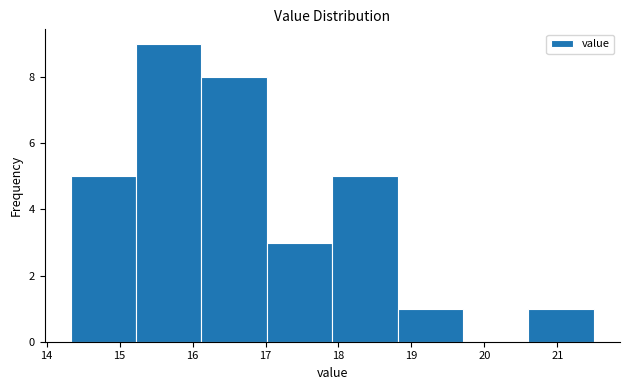

What is the height of the bar covering 17.0 to 17.9 on the x-axis? Neither the bar edges nor the heights are printed on the chart, so give them approximately, as read against the axes.

3